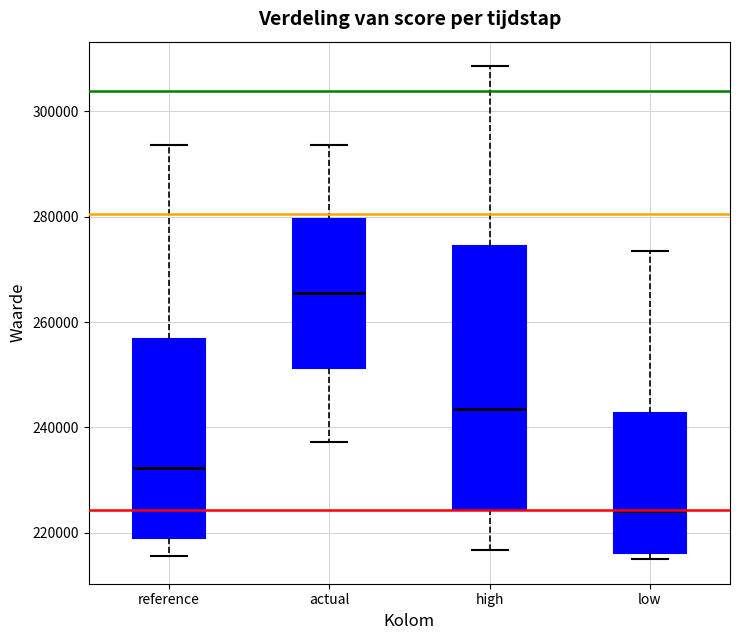

Which box has the lowest median line?

low